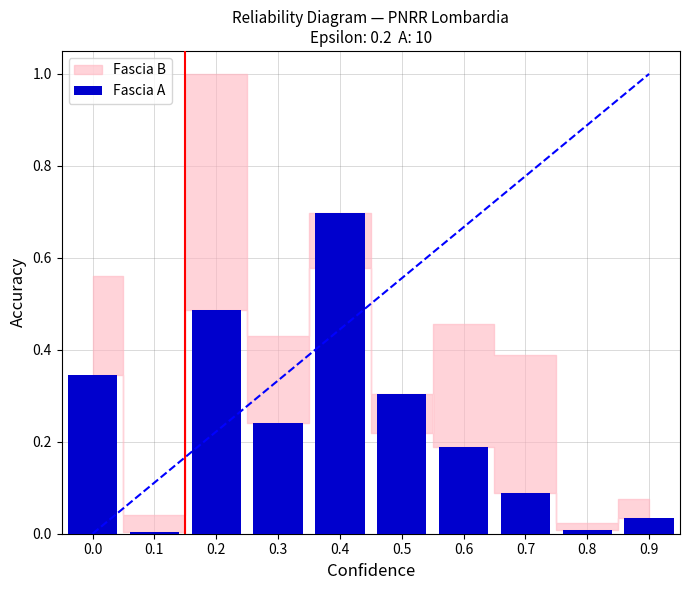

What is the sum of all values?

2.4